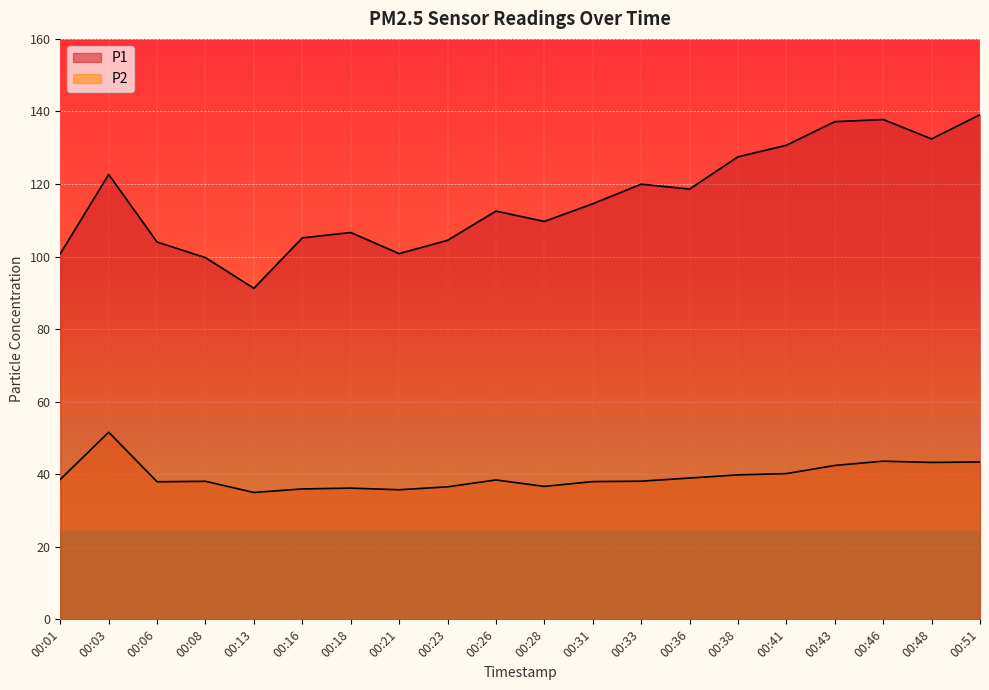

The value of P1 at 00:41 is 74.0. True or false?

False